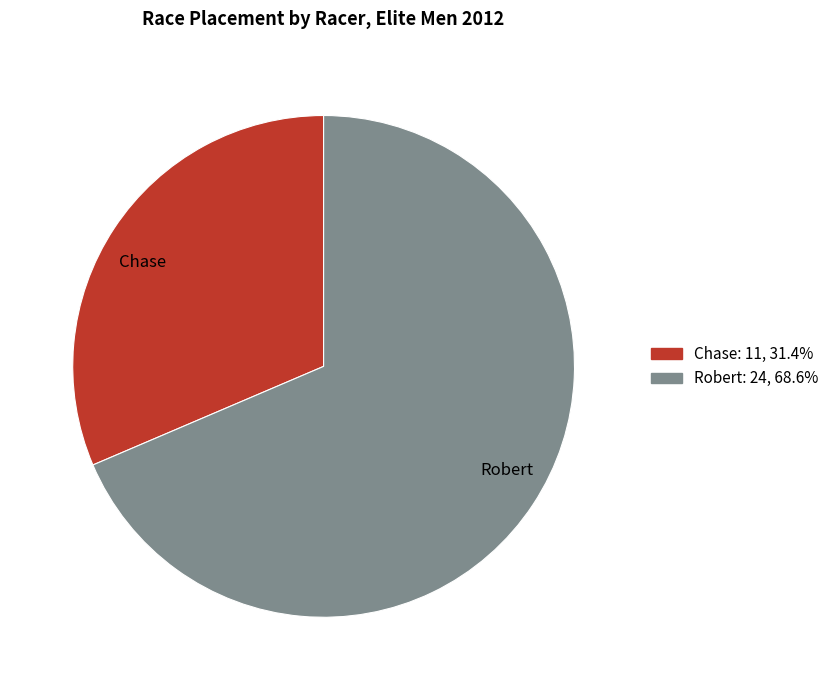

True or false: Chase accounts for 24% of the total.

False